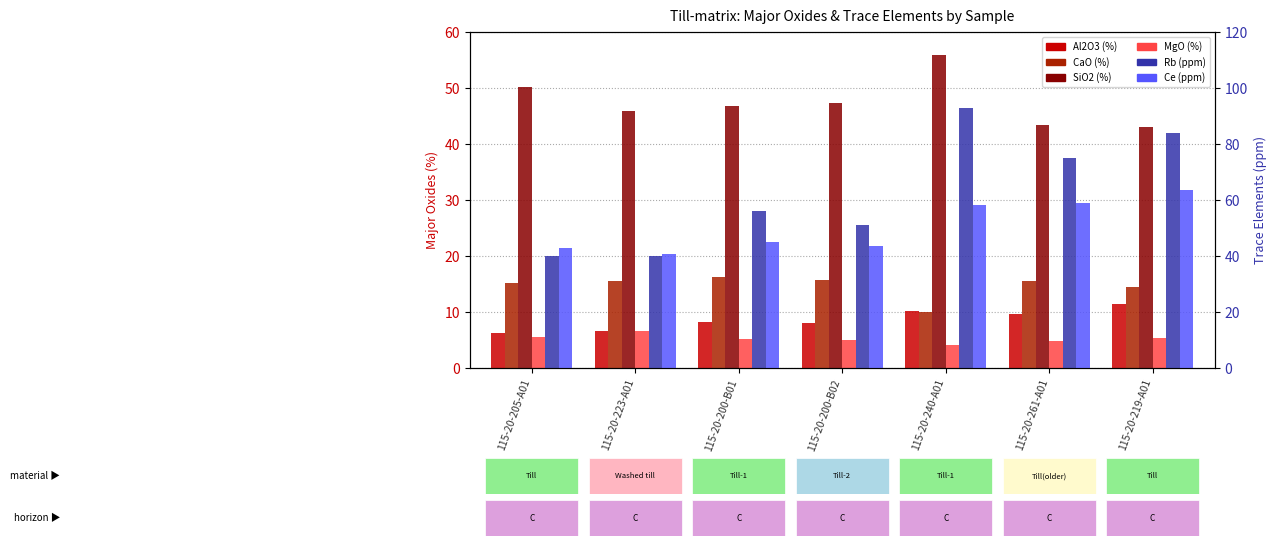

Which series changed the most between 115-20-200-B01 and 115-20-200-B02?

Rb (ppm)